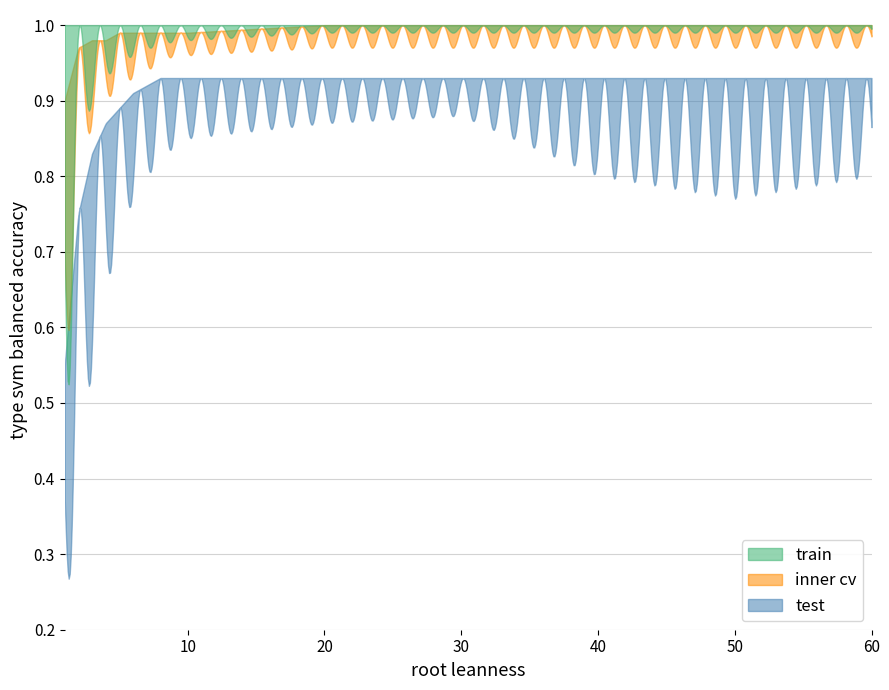

What are all the series names shown in the legend?

train, inner cv, test